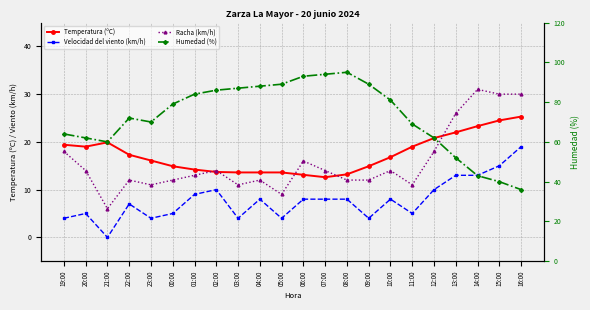

Count the number of categories in the chart.

22